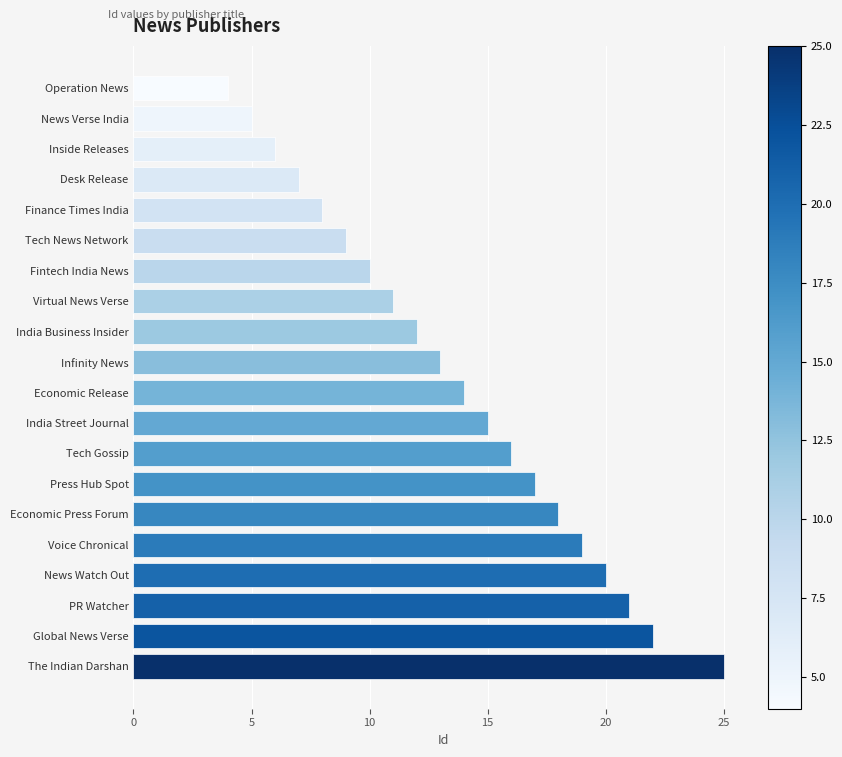

Rank the categories by value from highest to lowest.

The Indian Darshan, Global News Verse, PR Watcher, News Watch Out, Voice Chronical, Economic Press Forum, Press Hub Spot, Tech Gossip, India Street Journal, Economic Release, Infinity News, India Business Insider, Virtual News Verse, Fintech India News, Tech News Network, Finance Times India, Desk Release, Inside Releases, News Verse India, Operation News